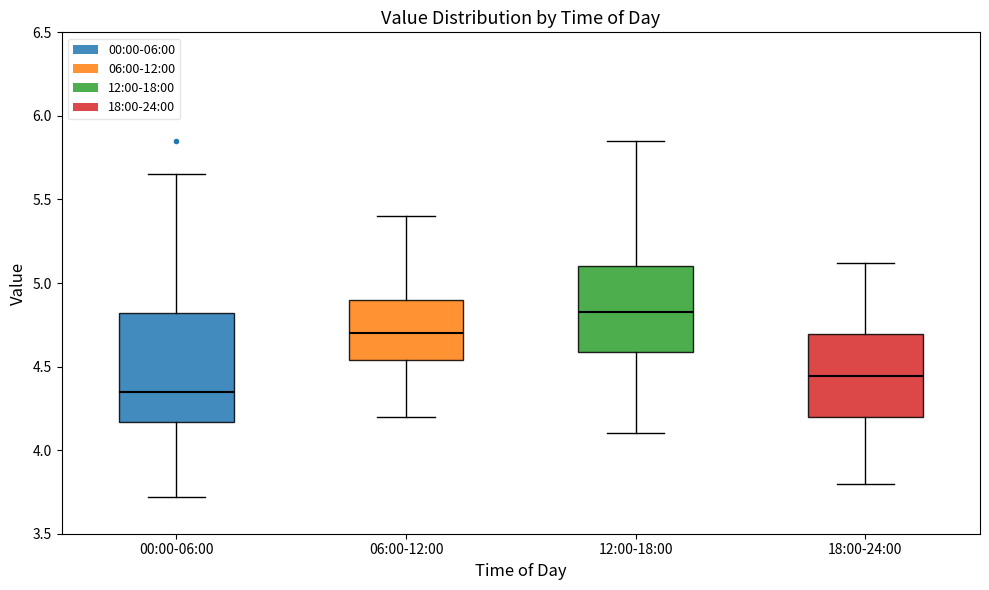

Comparing the boxes themselves (not the whiskers), which one is the tallest?

00:00-06:00